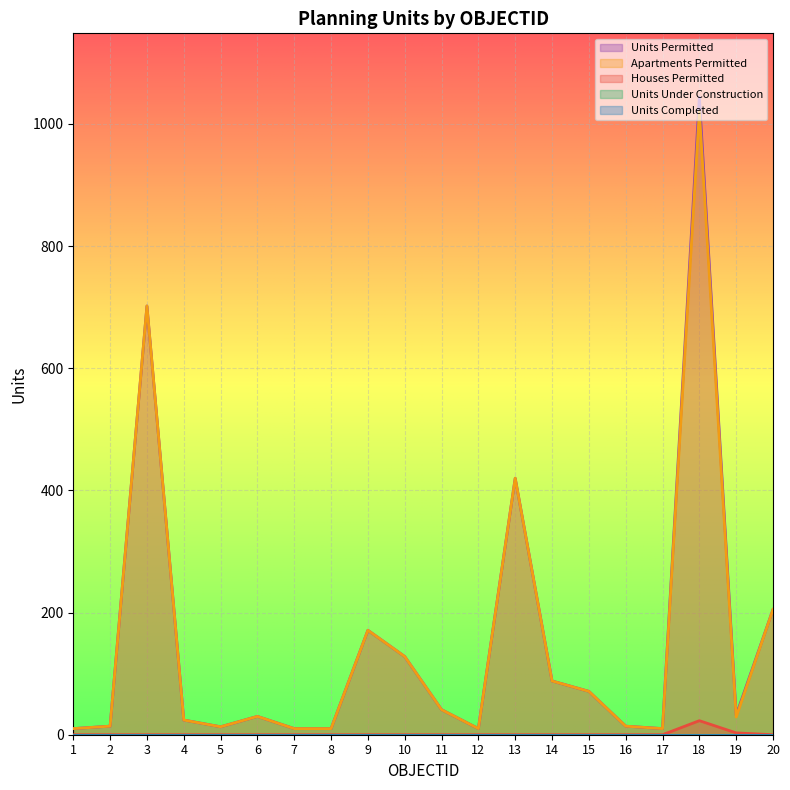

True or false: Houses_Permitted and Planning_Permission_Units_Permi cross at least once.

False